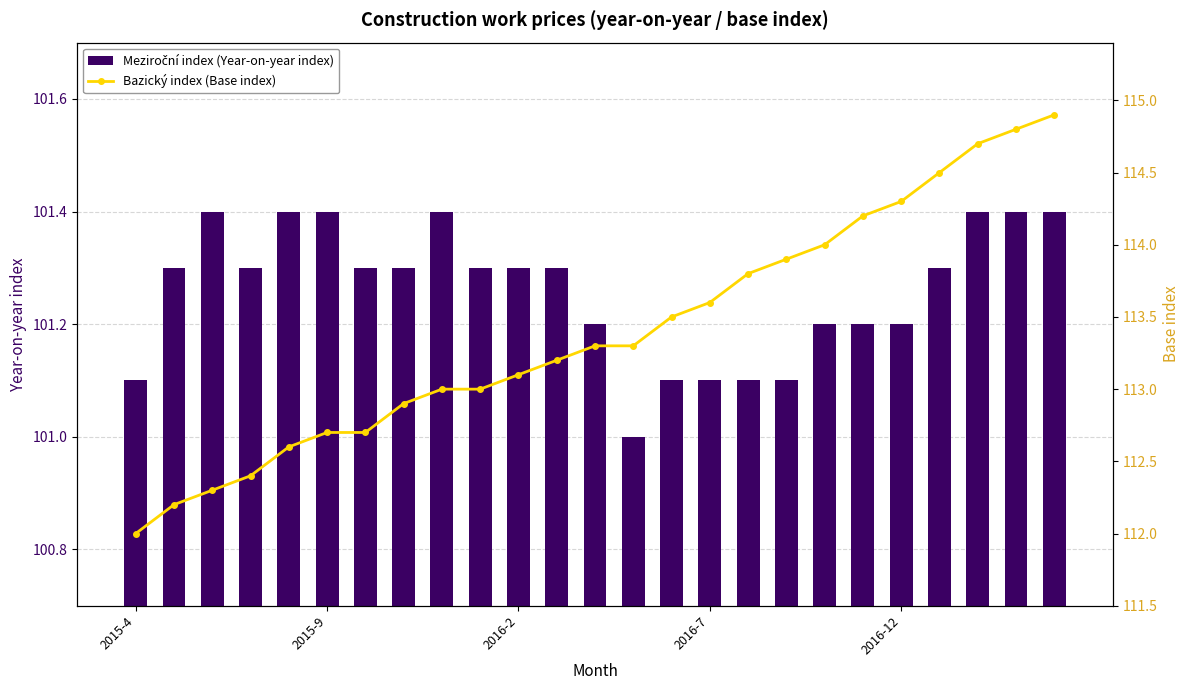

What is the value of the Bazický index (Base index) bar at the 18th from the left?

113.9